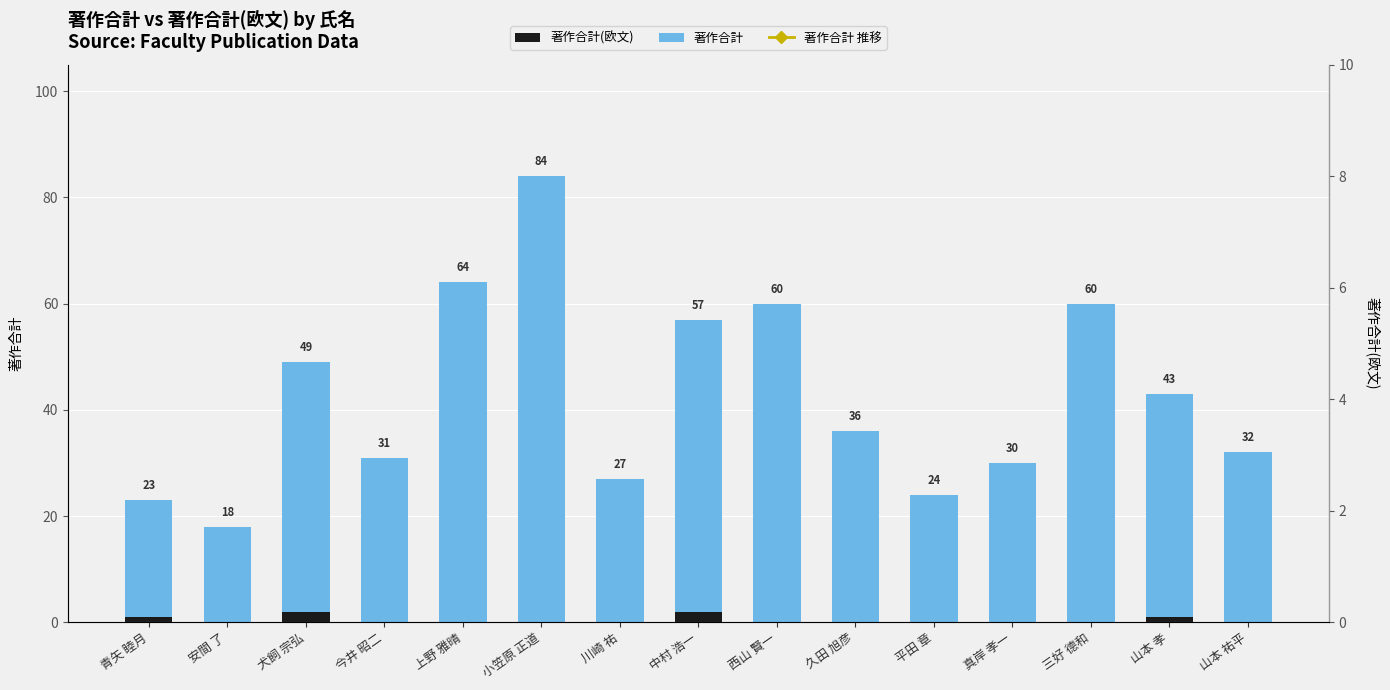

What is the label of the 9th bar from the right?

川崎 祐